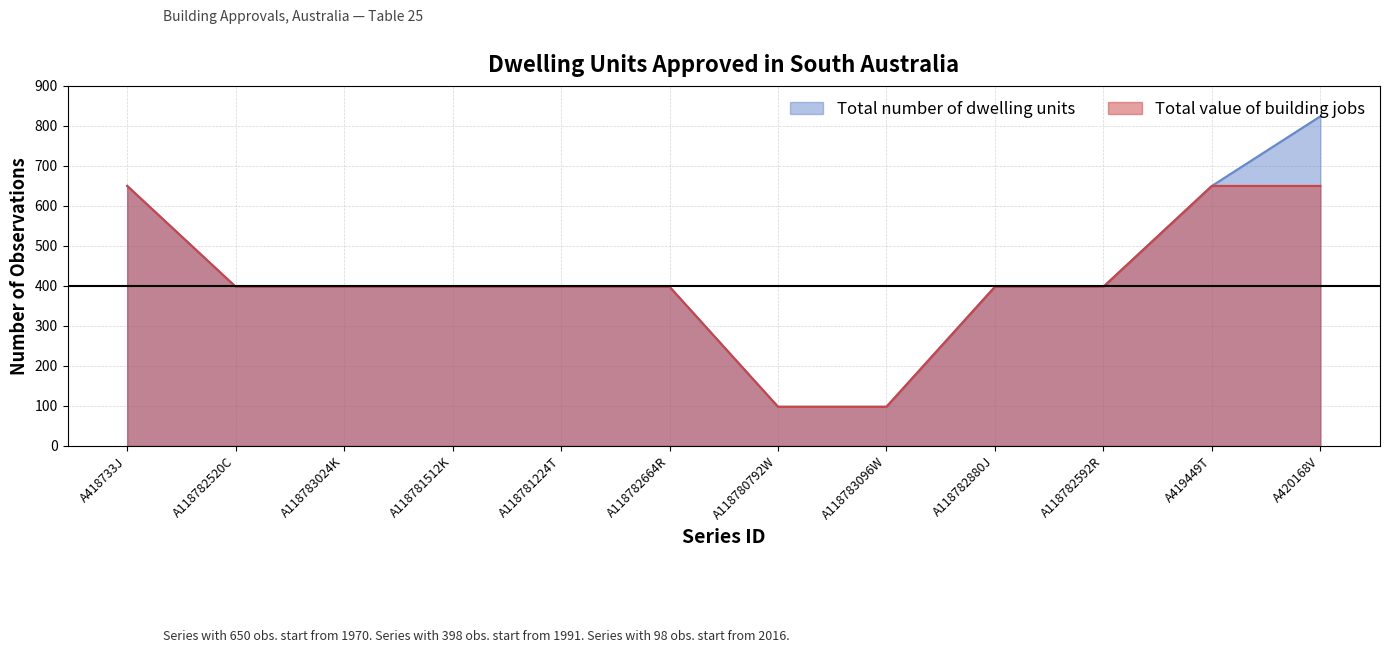

Which has a higher value, A118781224T or A118780792W?

A118781224T